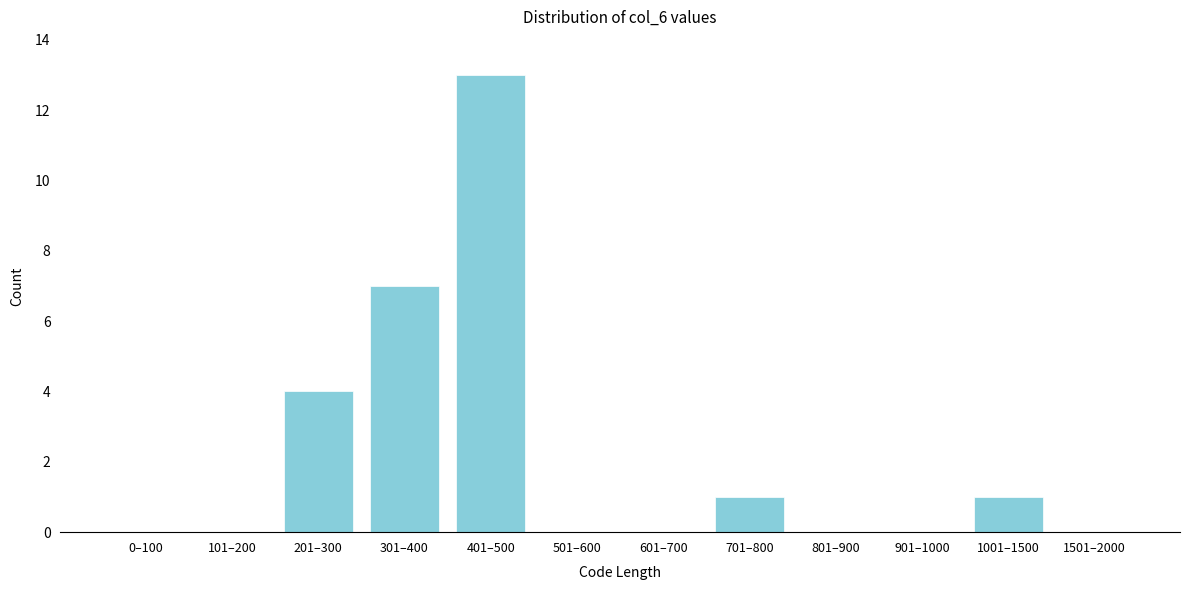

Reading left to right, extract all data points from this chart.

0–100=0	101–200=0	201–300=4	301–400=7	401–500=13	501–600=0	601–700=0	701–800=1	801–900=0	901–1000=0	1001–1500=1	1501–2000=0